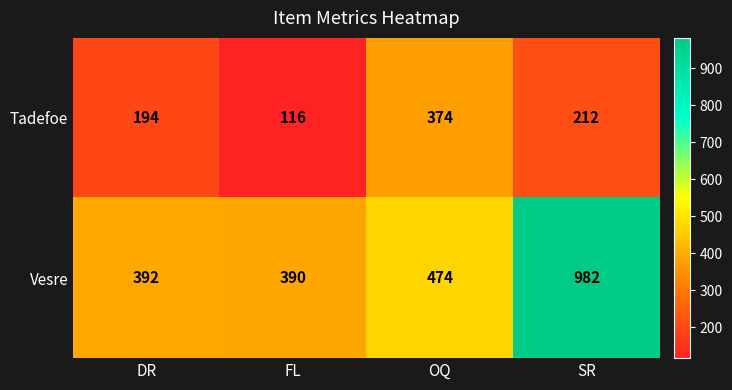

Which category has the highest value across all series?

SR